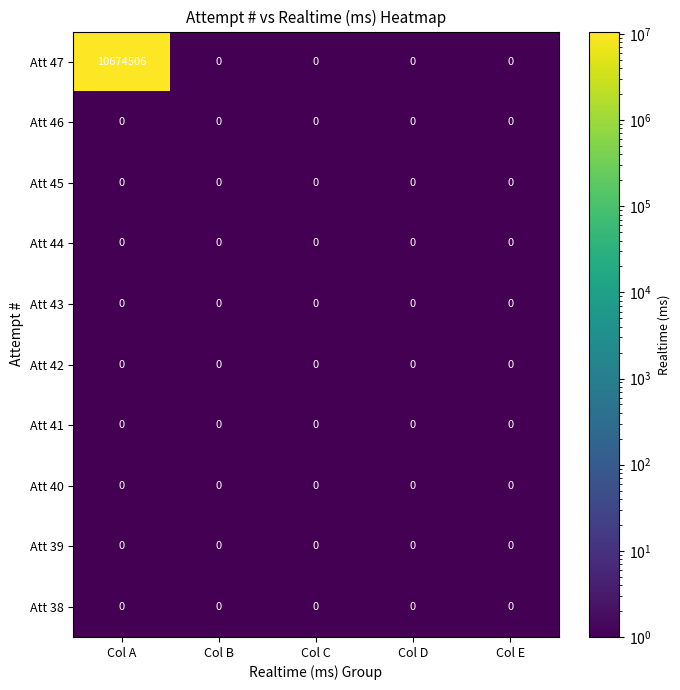

At which category does the chart reach its peak across all series?

Col A